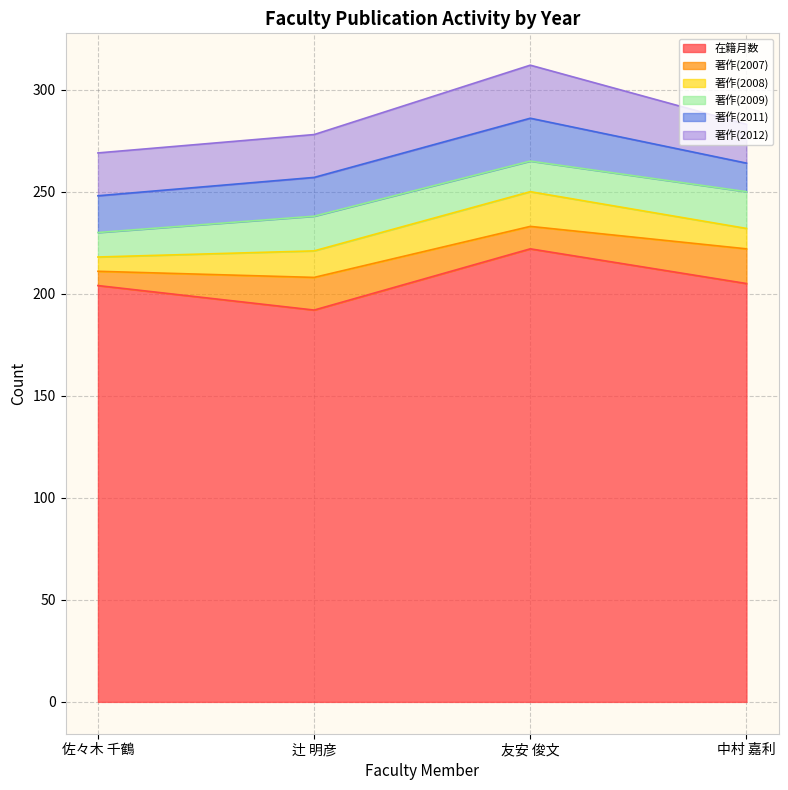

Read the 著作(2007) value at 中村 嘉利, to the nearest 10.

20